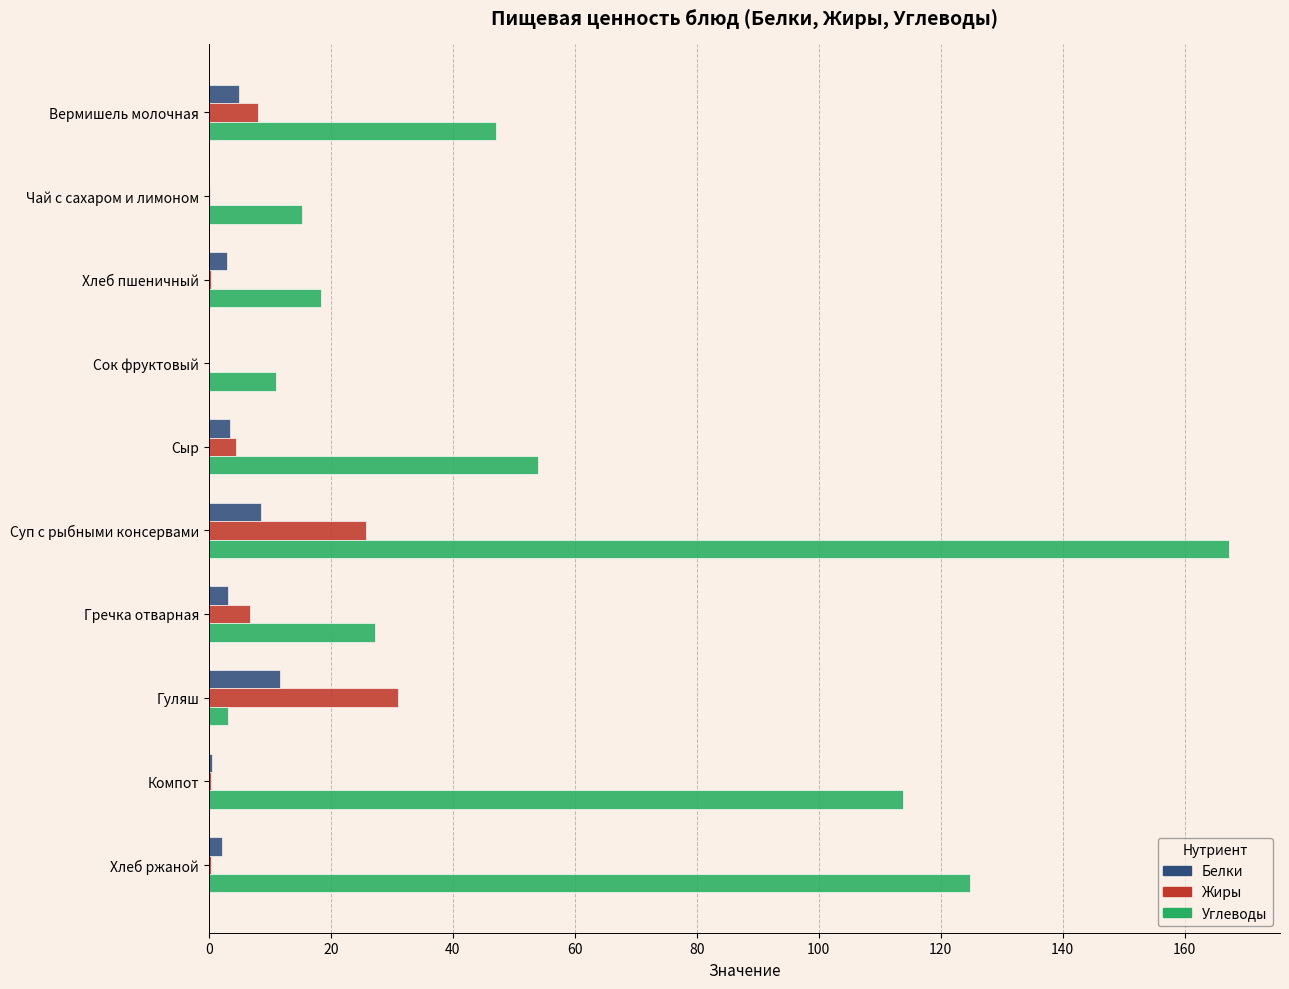

At which category is the sum across all series the highest?

Суп с рыбными консервами